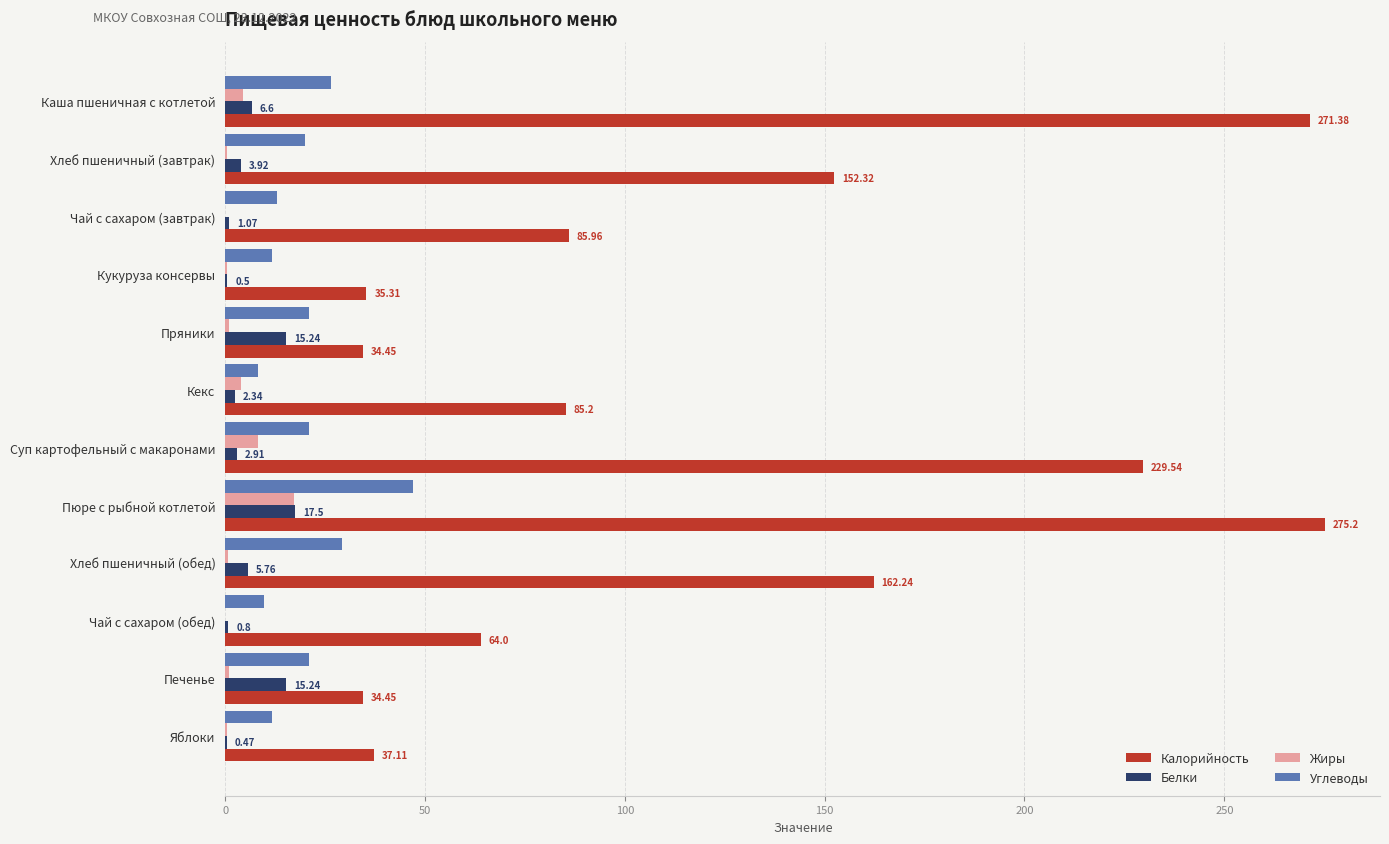

How many categories are shown in the chart?

12